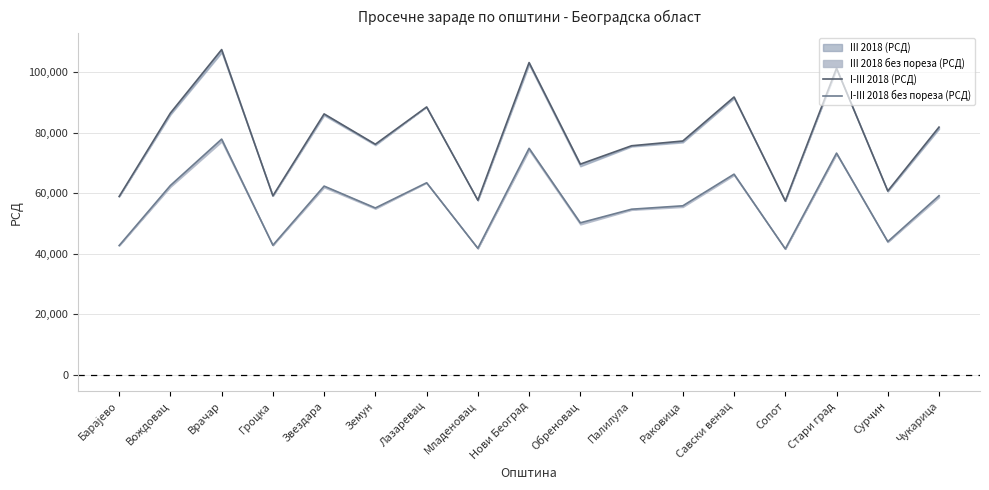

What is the average value of the I-III 2018 (РСД) series?

78761